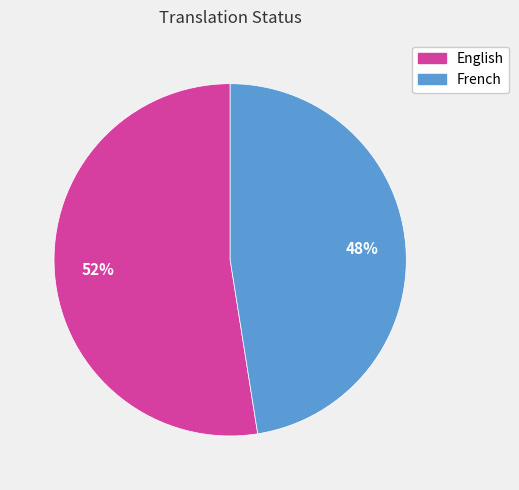

What is the smallest slice in the pie chart?

French